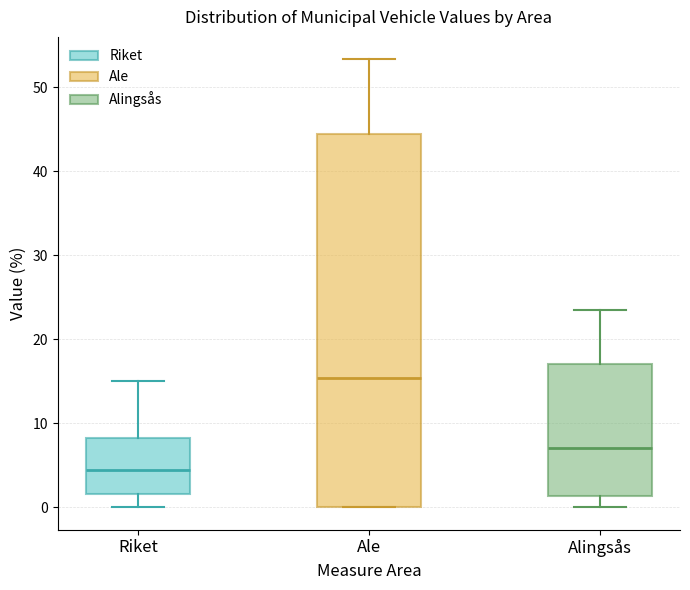

Comparing the boxes themselves (not the whiskers), which one is the tallest?

Ale